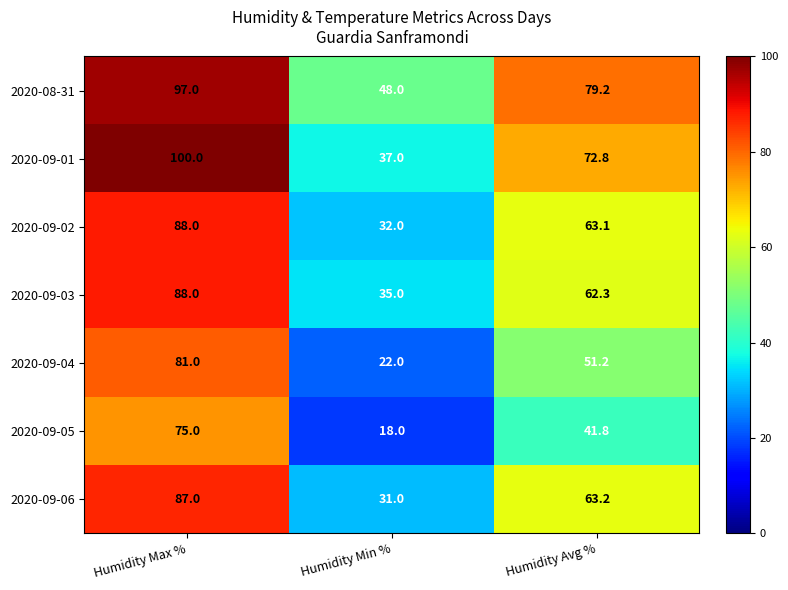

Is it true that 2020-09-02 equals 32.0 at Humidity Min %?

True